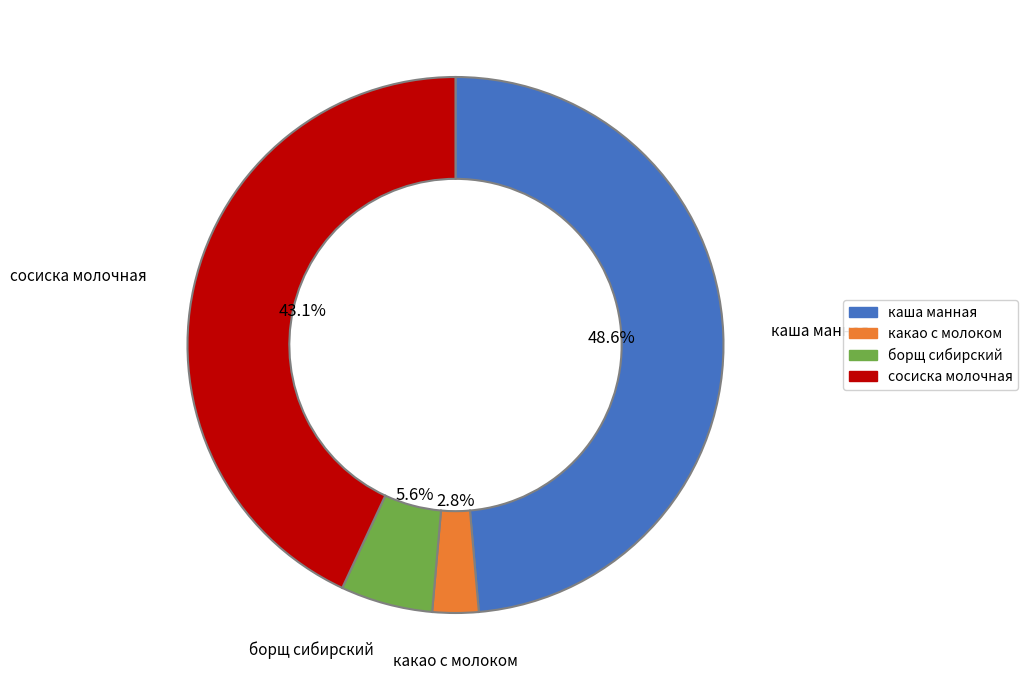

Is there a majority slice in this chart?

No